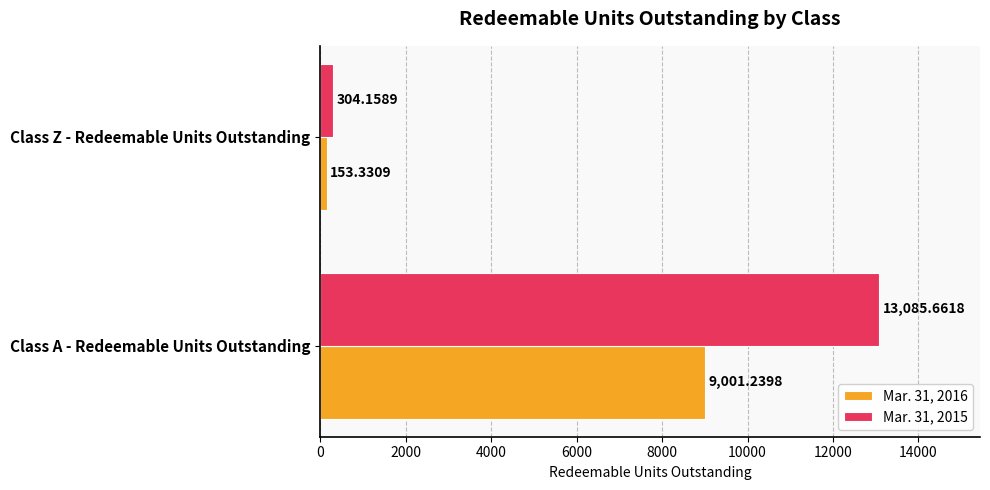

At which label is Mar. 31, 2016 closest to 4577?

Class Z - Redeemable Units Outstanding